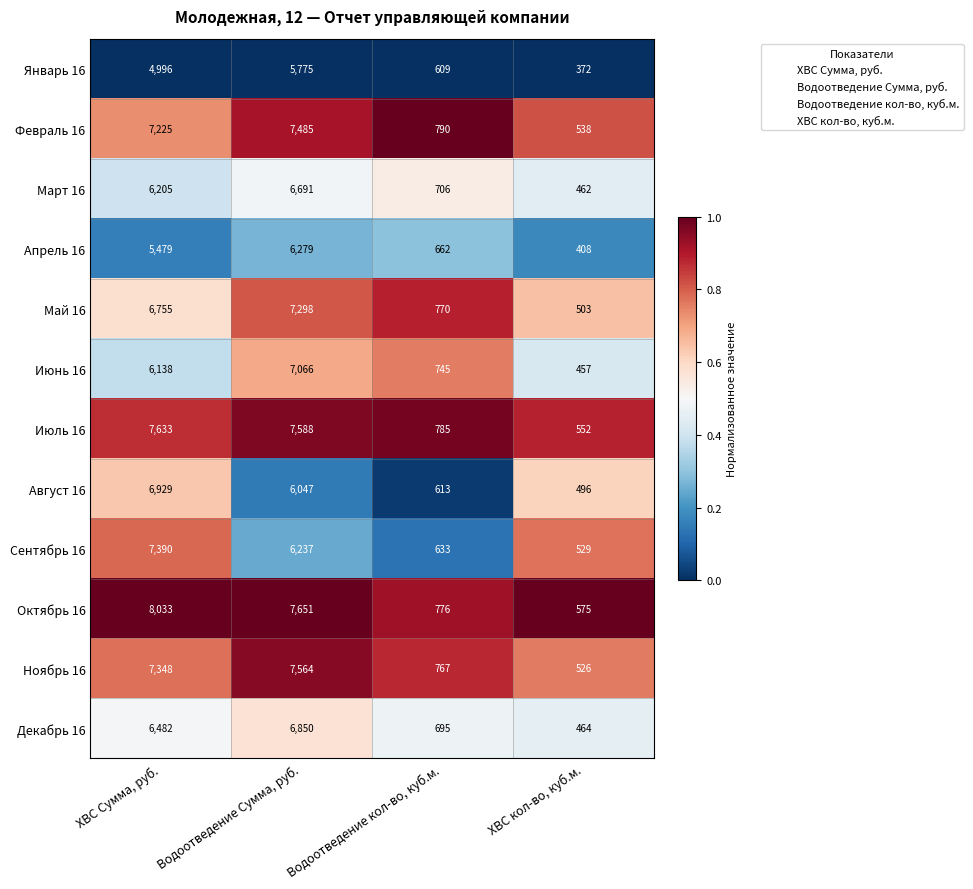

What is the minimum value shown in the chart?

372